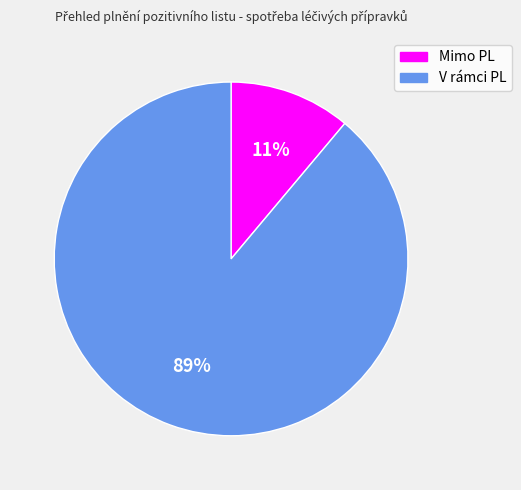

Is V rámci PL the majority of the pie?

Yes